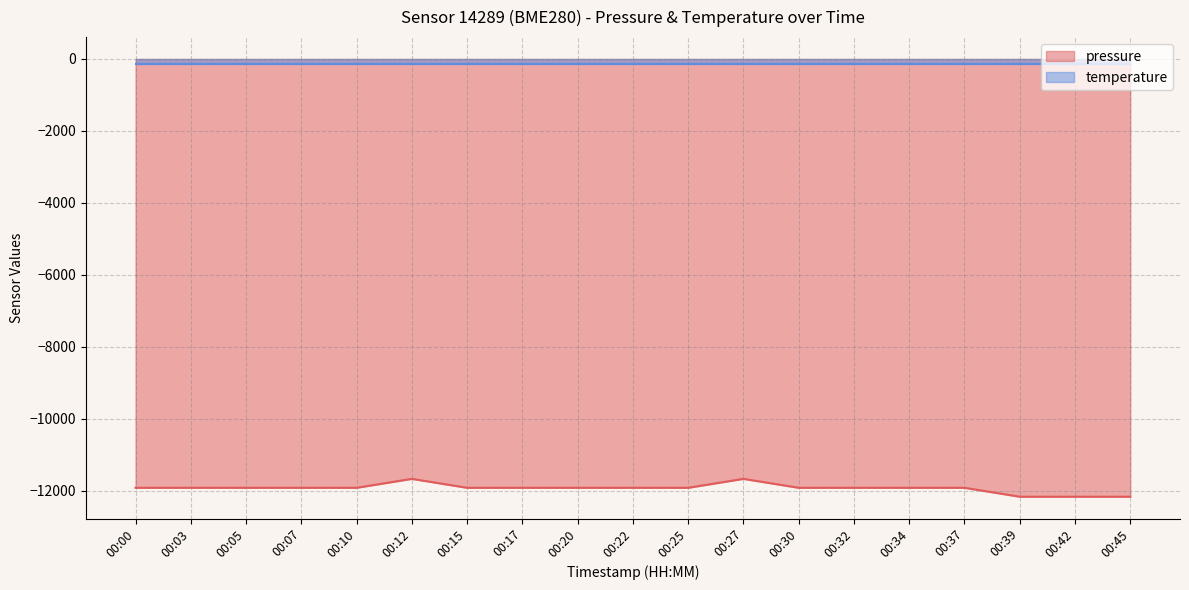

How many data points are less than -11918?

17